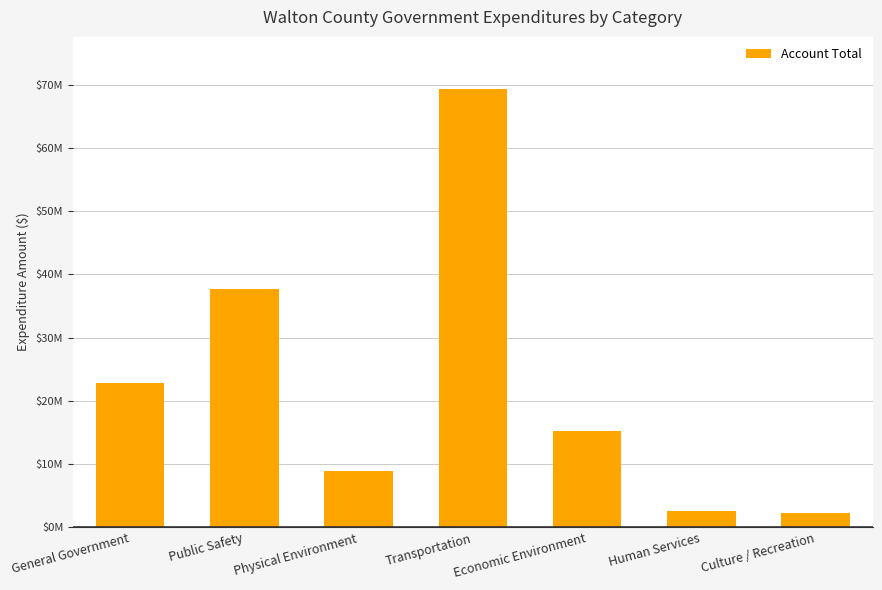

Rank the categories by value from lowest to highest.

Culture / Recreation, Human Services, Physical Environment, Economic Environment, General Government, Public Safety, Transportation